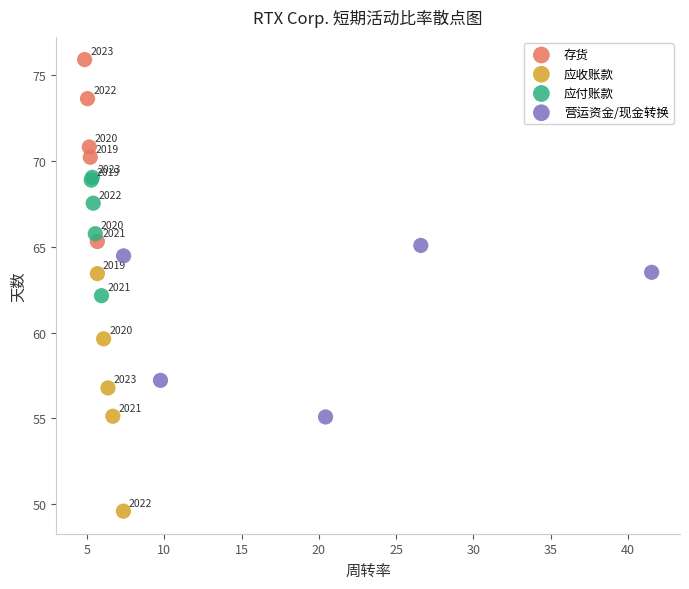

Which series reaches the maximum Y coordinate?

存货